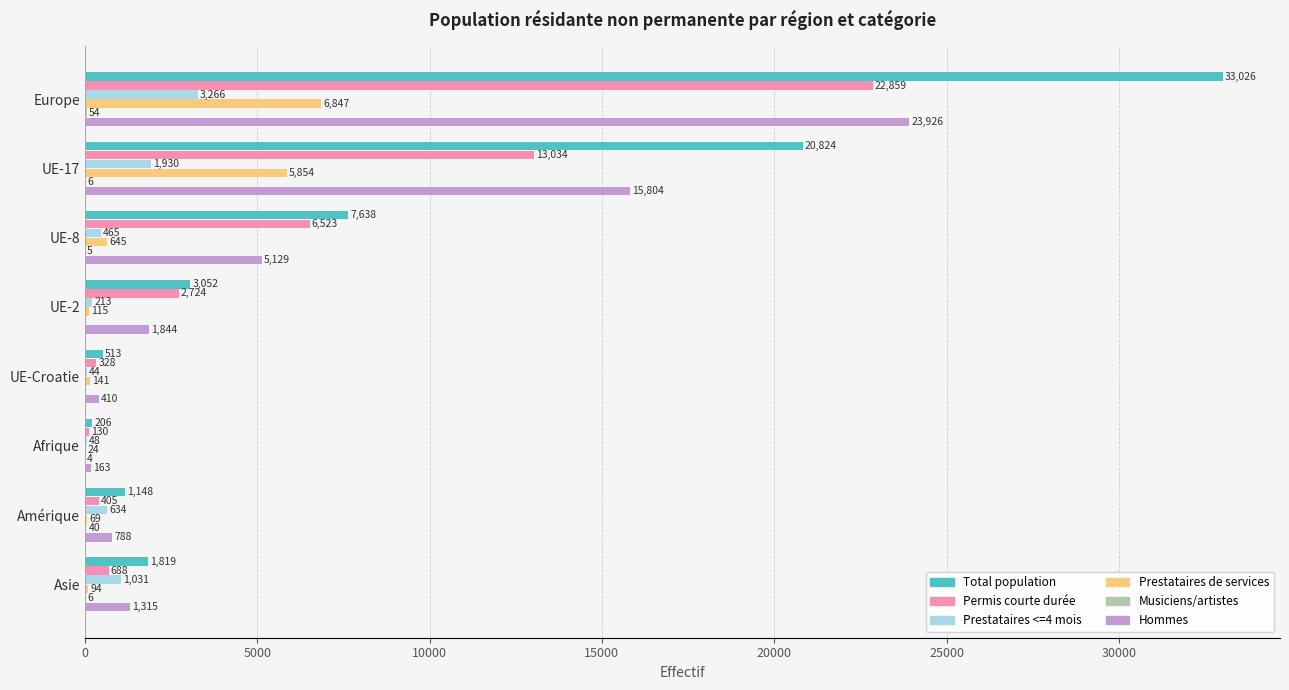

Count the number of data series in this chart.

6